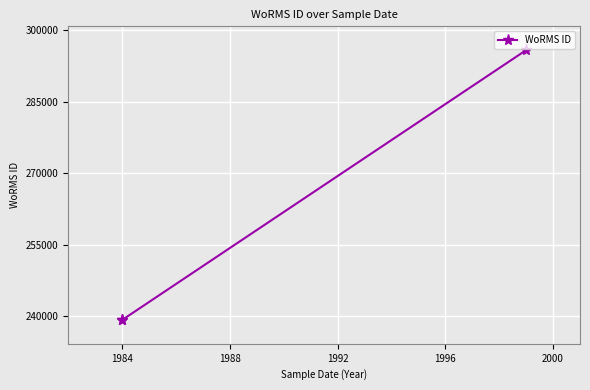

The chart shows a value of 239201 at 1984. True or false?

True